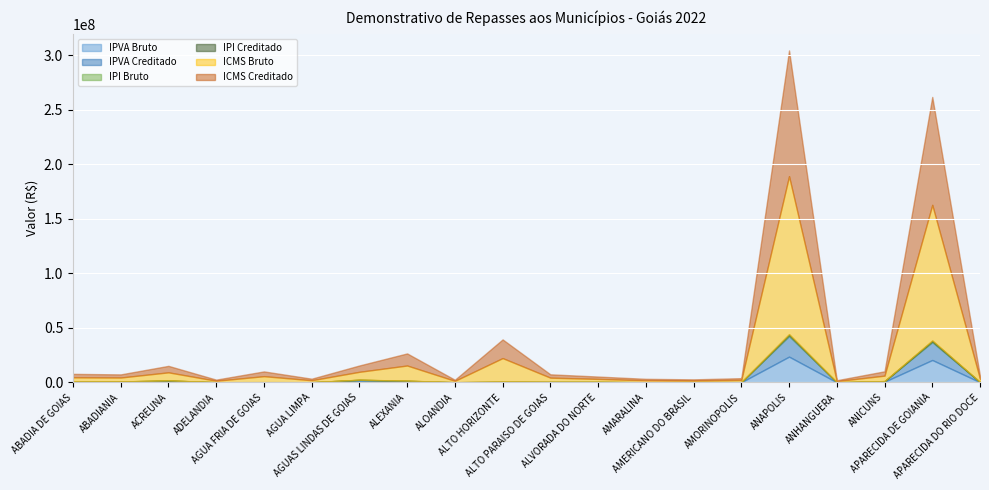

What is the highest value of the IPVA Bruto series?

23567679.1